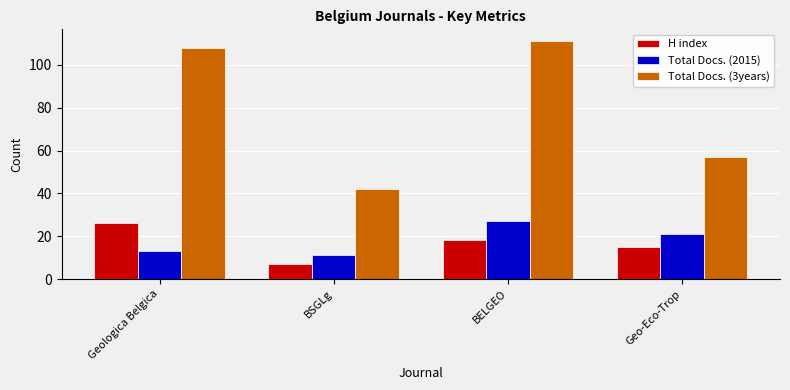

What is the label of the 1st bar from the right?

Geo-Eco-Trop